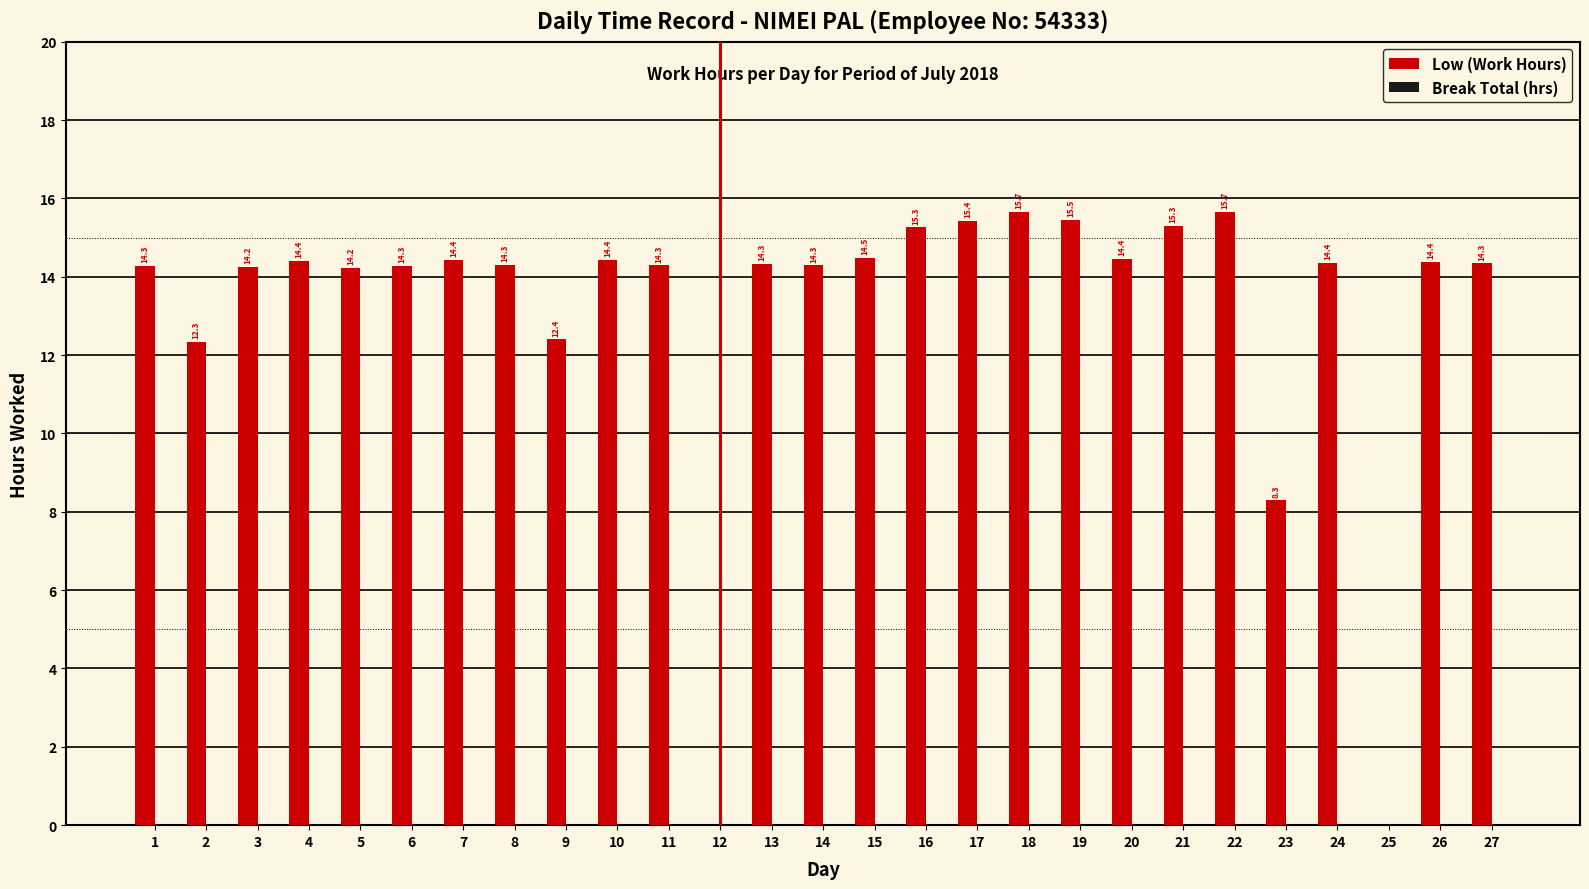

What is the maximum value shown in the chart?

15.7